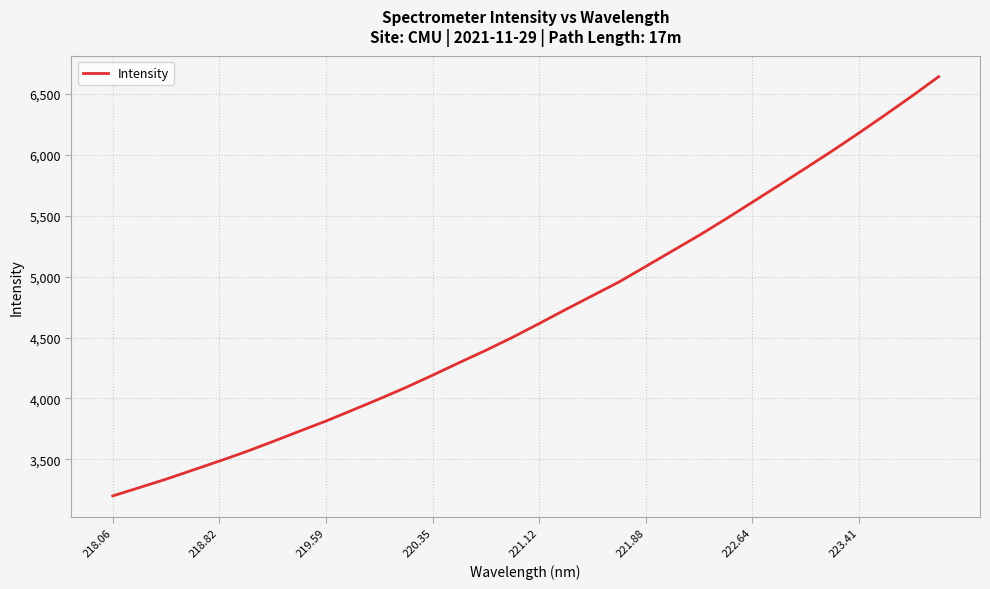

What is the minimum value shown in the chart?

3199.9